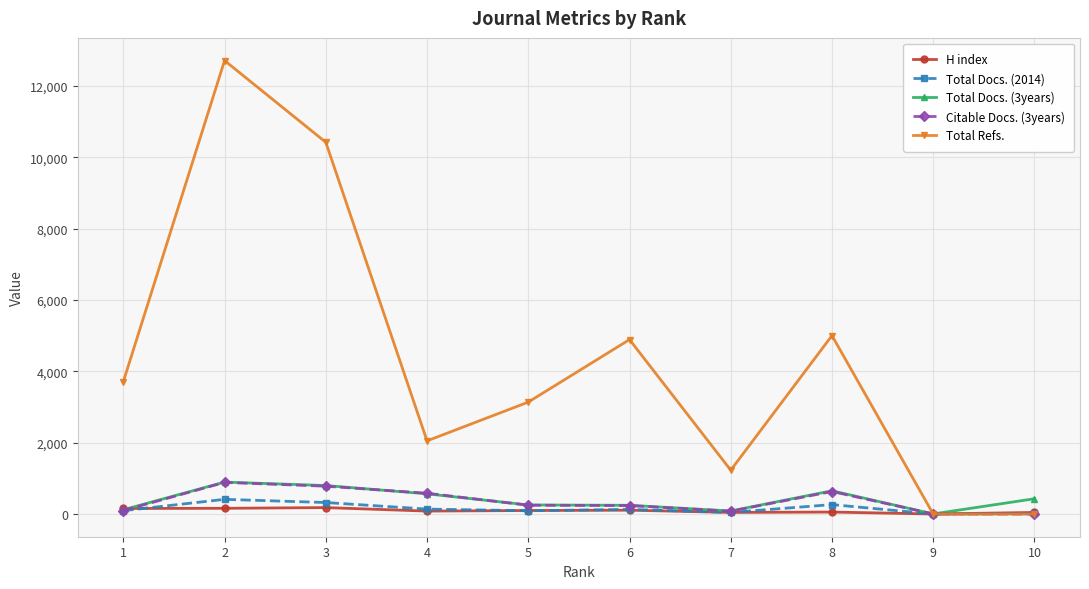

Which series has the largest total across all categories?

Total Refs.